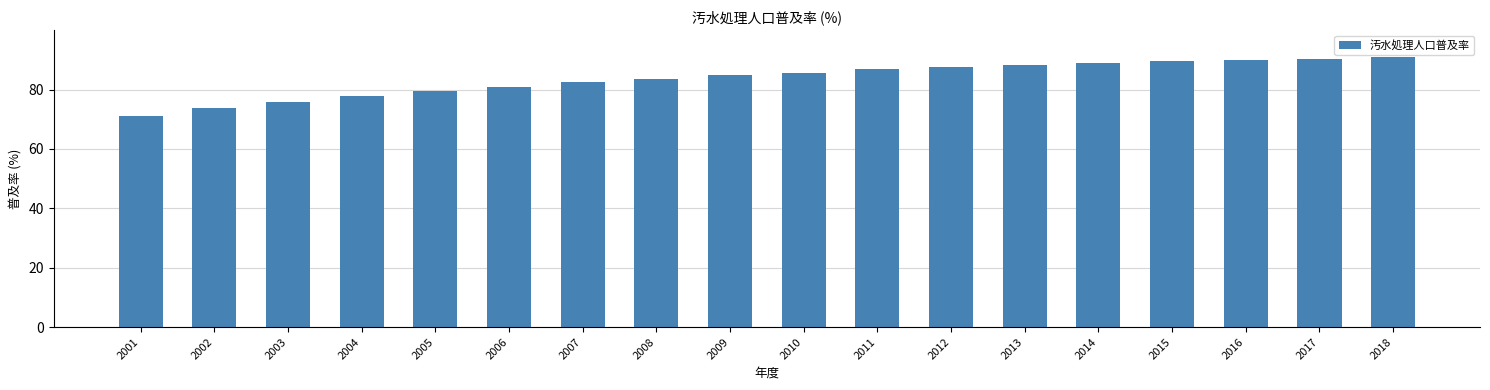

Which has a higher value, 2003 or 2009?

2009